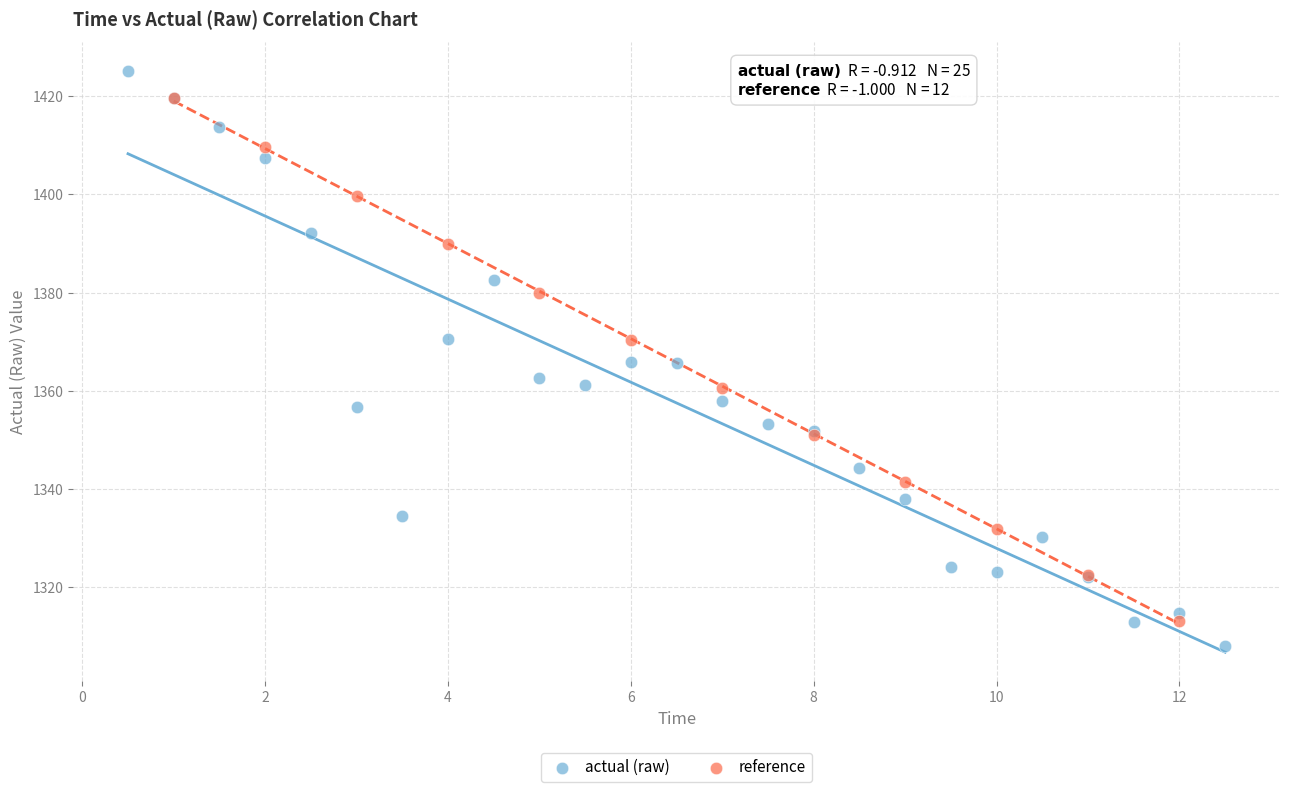

Which series reaches the maximum Y coordinate?

actual (raw)